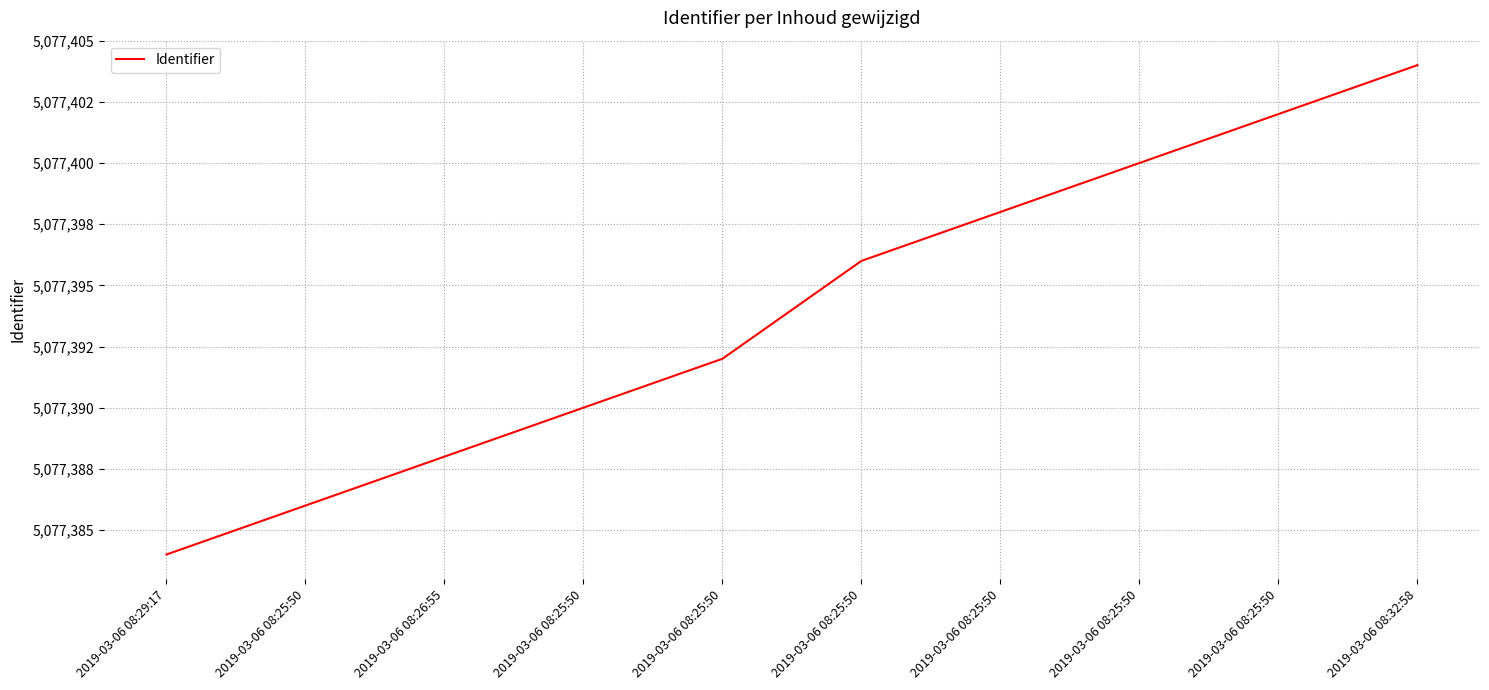

Is this an area chart (filled region under the line)?

No